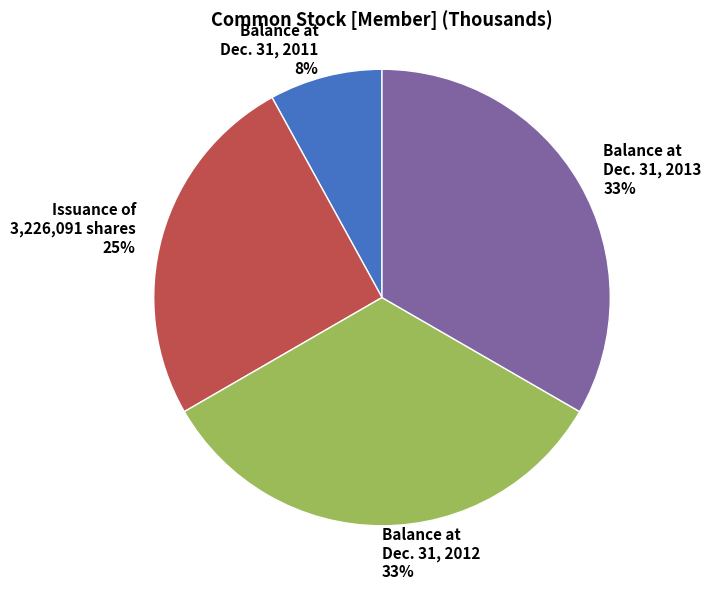

Which has a higher value, Balance at Dec. 31, 2013 or Balance at Dec. 31, 2011?

Balance at Dec. 31, 2013